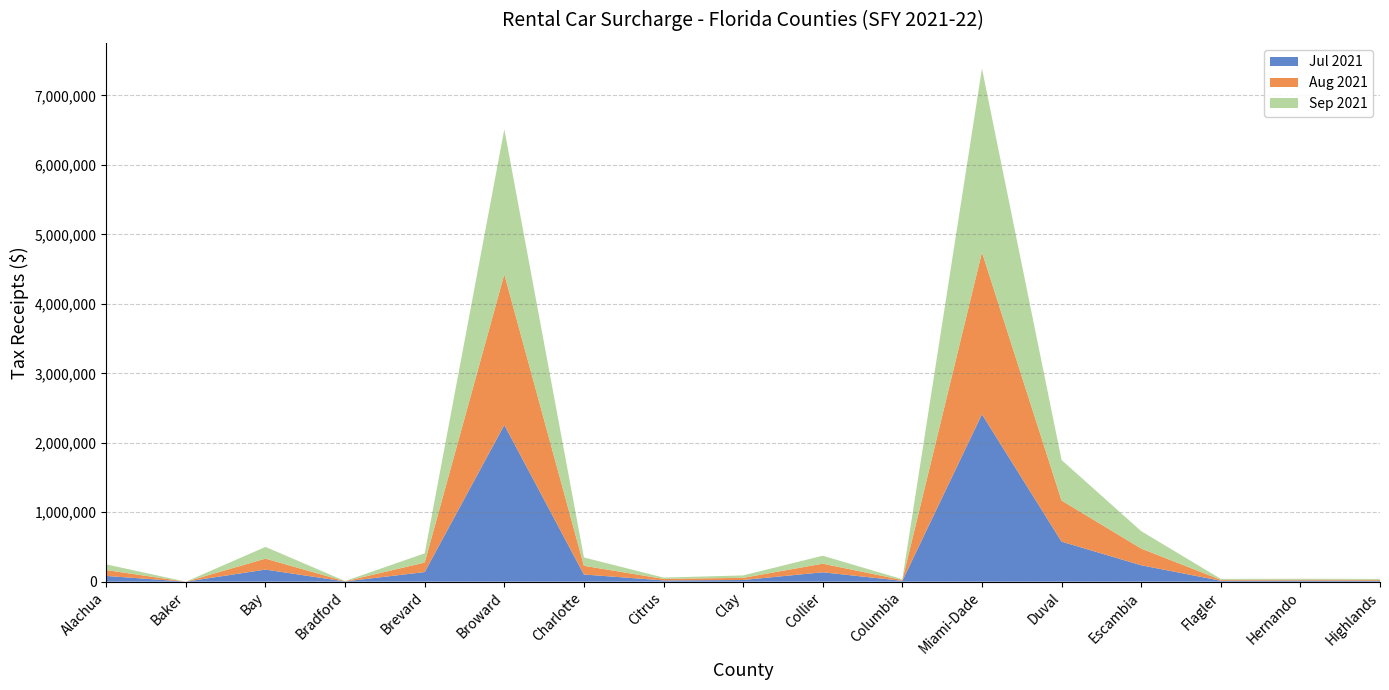

Reading left to right, list all the values displayed in this chart.

Jul 2021: Alachua=82604	Baker=0	Bay=173992	Bradford=3056	Brevard=138492	Broward=2256454	Charlotte=103300	Citrus=18198	Clay=24148	Collier=135190	Columbia=11964	Miami-Dade=2410103	Duval=576525	Escambia=236253	Flagler=13408	Hernando=15680	Highlands=13270
Aug 2021: Alachua=84226	Baker=60	Bay=157564	Bradford=3084	Brevard=136970	Broward=2169421	Charlotte=125180	Citrus=22036	Clay=31014	Collier=123744	Columbia=12140	Miami-Dade=2332357	Duval=591957	Escambia=240702	Flagler=13094	Hernando=13280	Highlands=14014
Sep 2021: Alachua=82131	Baker=60	Bay=169182	Bradford=2968	Brevard=132878	Broward=2088337	Charlotte=120294	Citrus=18608	Clay=34736	Collier=114636	Columbia=11216	Miami-Dade=2646372	Duval=583187	Escambia=250754	Flagler=13158	Hernando=12998	Highlands=12076